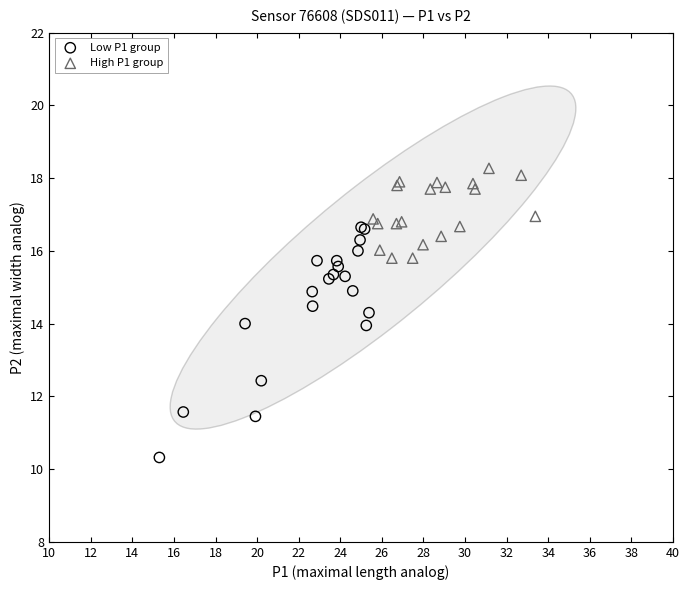

What are all the series names shown in the legend?

Low P1 group, High P1 group